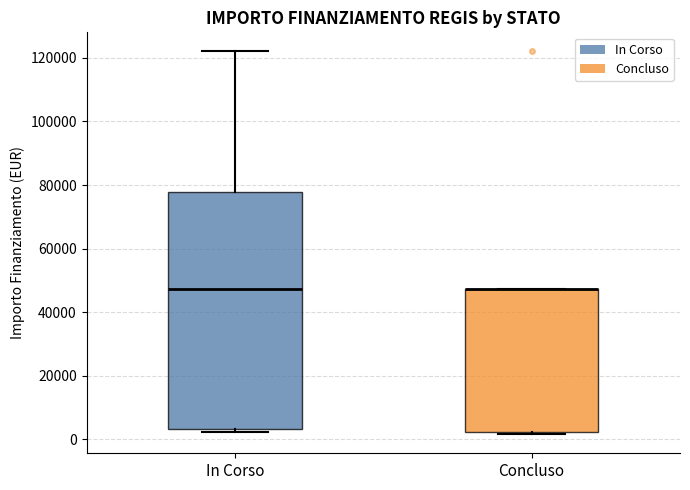

Which box is the tallest, from its lower edge to its upper edge?

In Corso